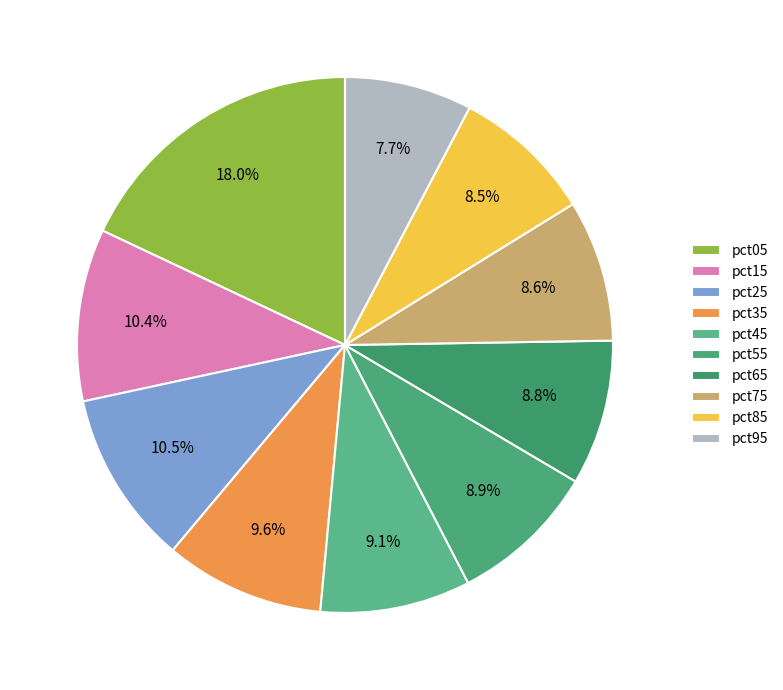

How many segments does this pie chart have?

10